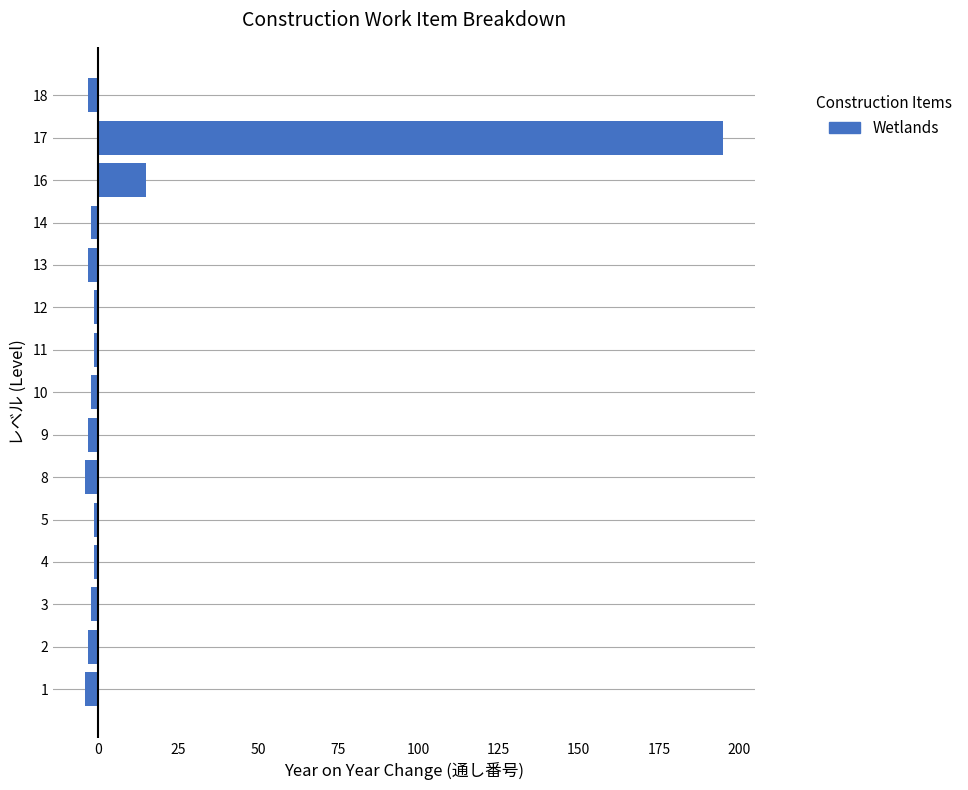

What is the maximum value shown in the chart?

195